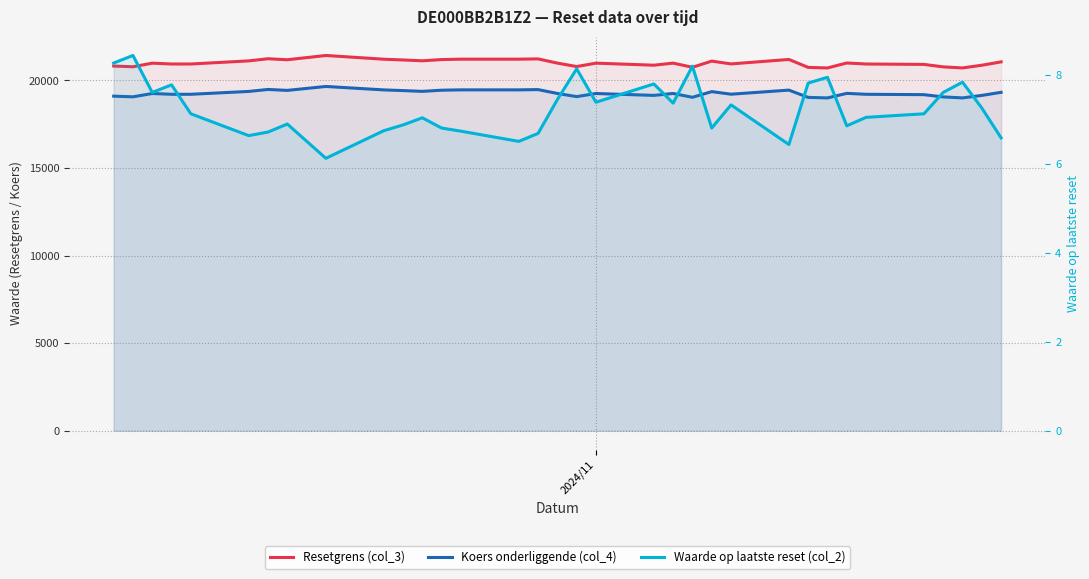

True or false: Waarde op laatste reset (col_2) and Koers onderliggende (col_4) intersect in this chart.

False